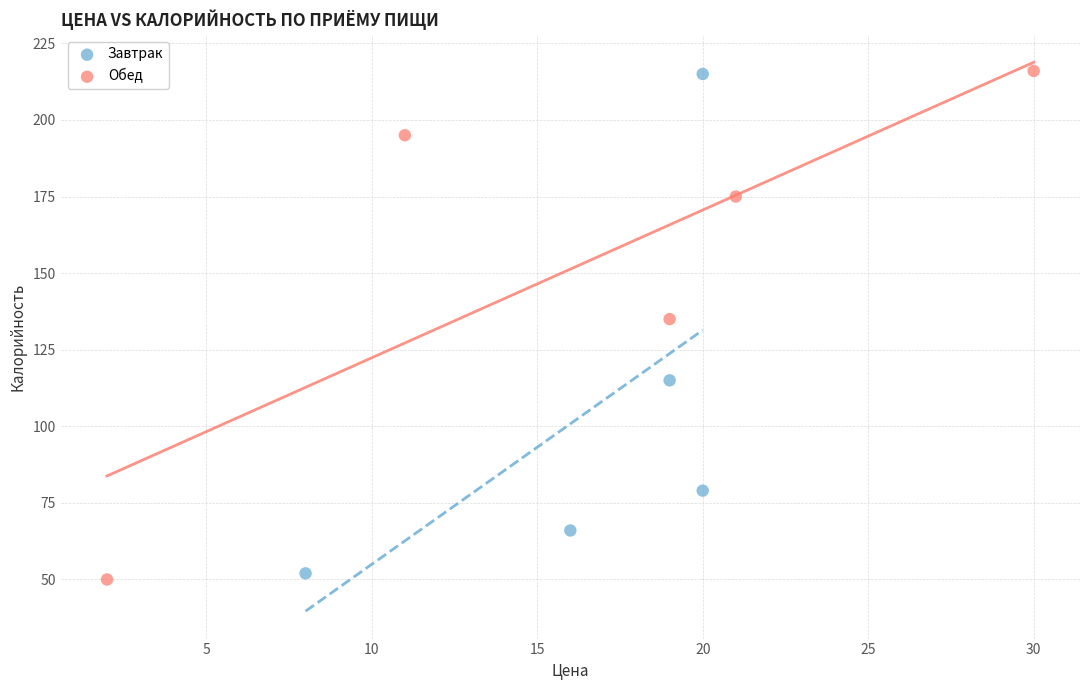

Which series has the largest Y range (max minus min)?

Обед